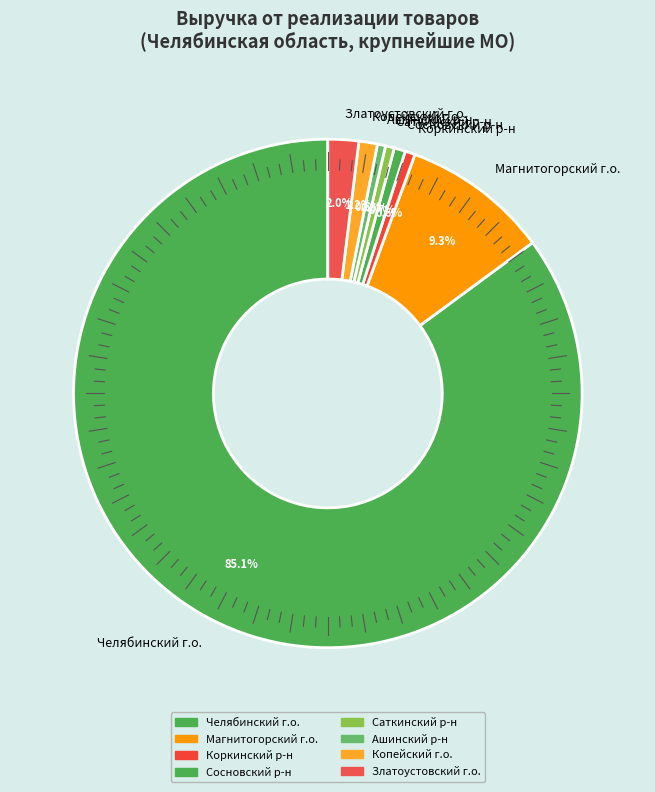

What percentage do Копейский г.о. and Ашинский р-н together represent?

1.7%